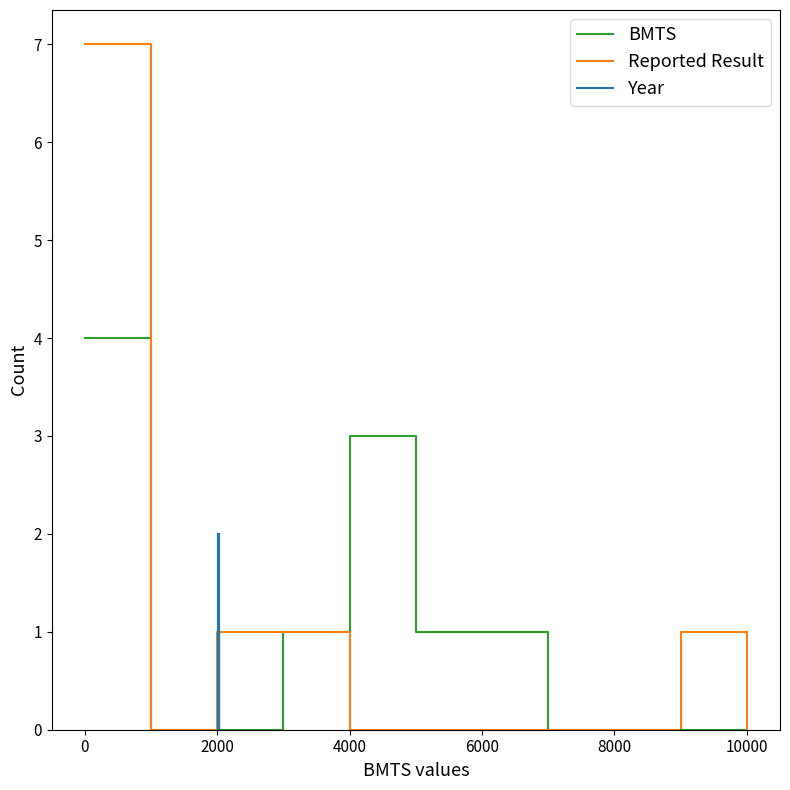

What is the difference between the maximum and second lowest values in the BMTS series?

4